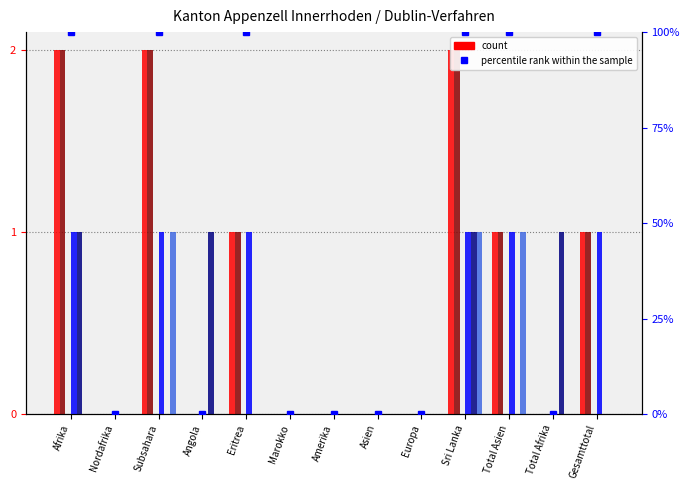

What value does the Zustimmungen series have at Subsahara?

1